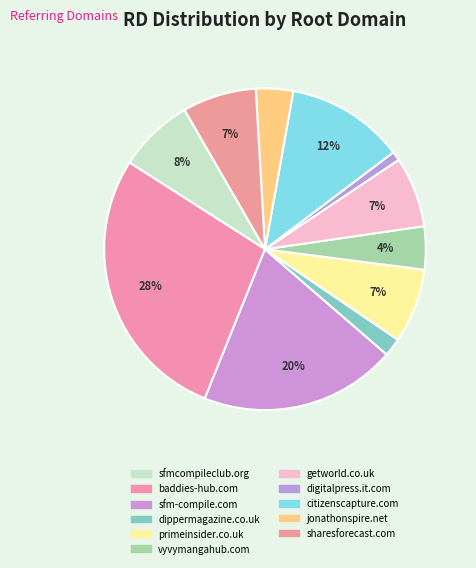

How many segments does this pie chart have?

11